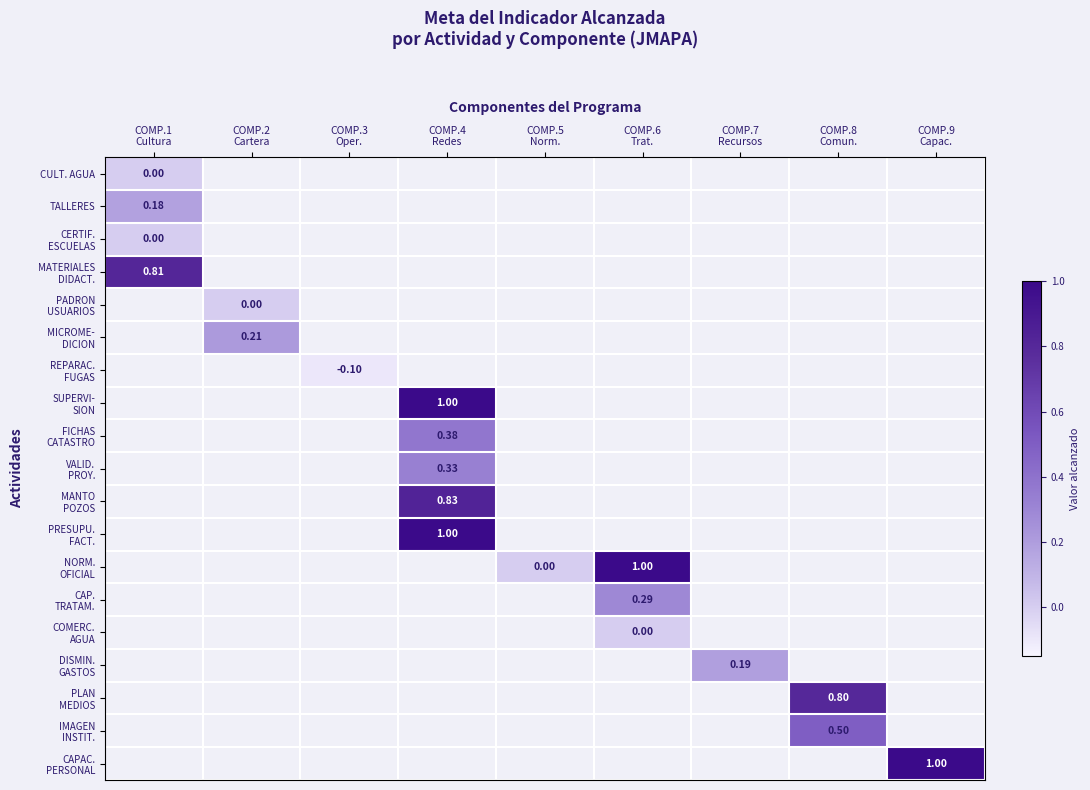

How many series are shown in this chart?

19